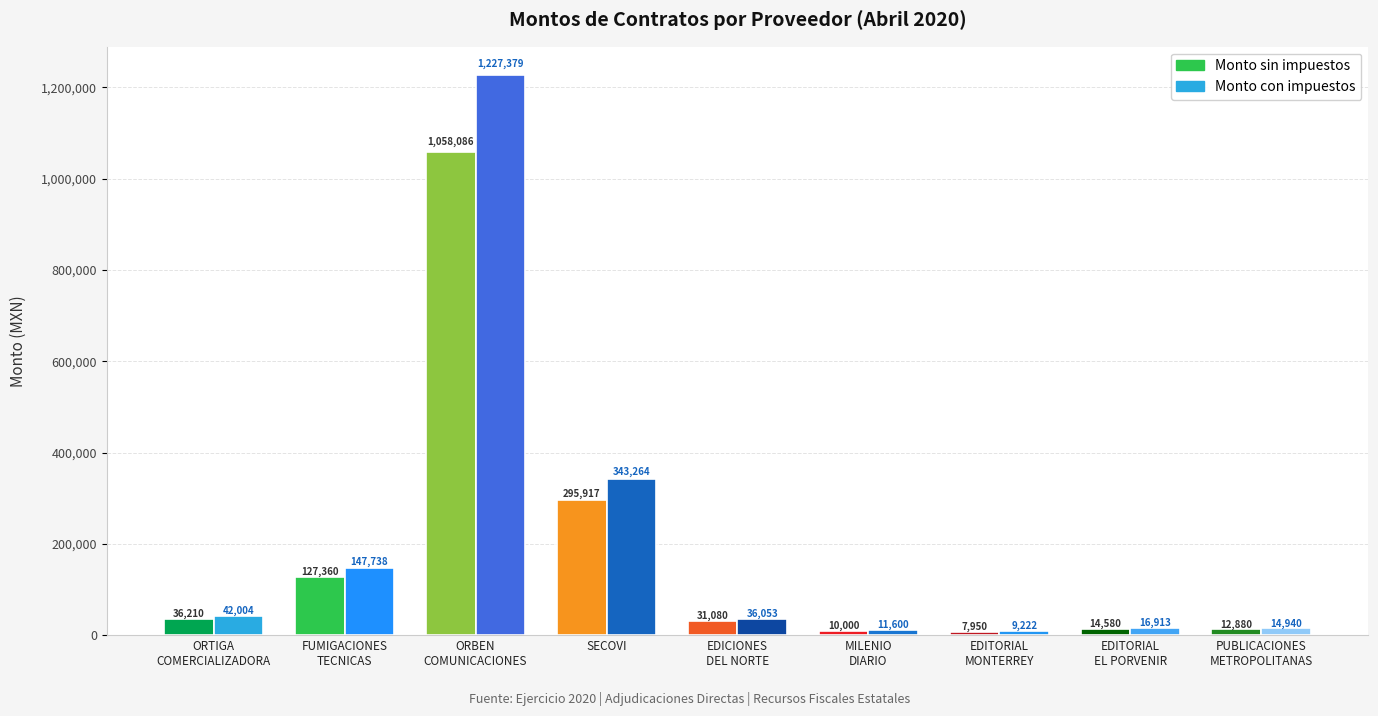

What is the smallest value displayed?

7950.0